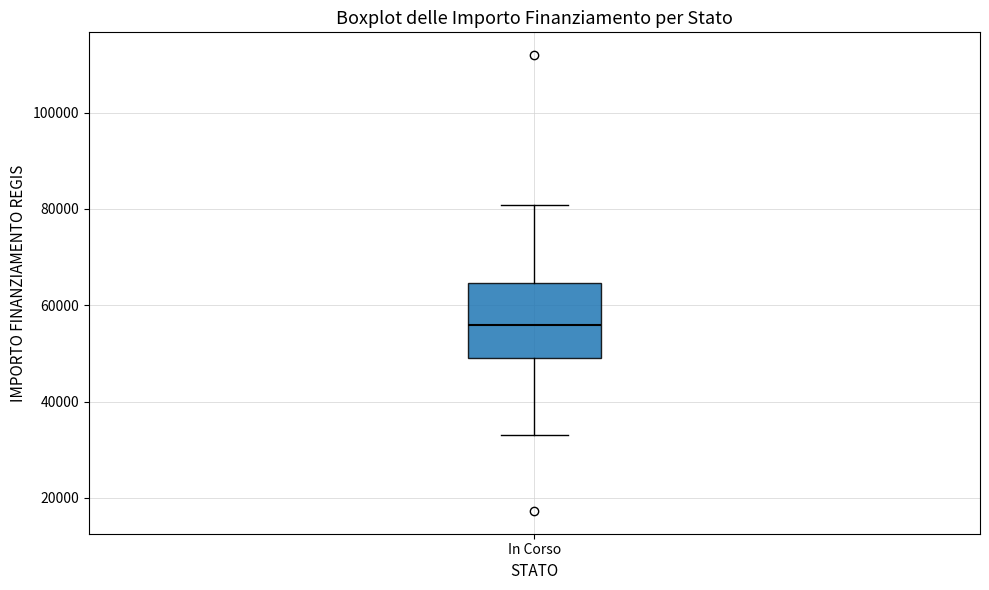

Transcribe this box plot: give where the median line is, the range the box spans, and where the two whiskers end, as read against the y-axis. The values are not printed on the chart, so give them approximately, as read against the axis.

median 56000, box 50000 to 64000, whiskers 32000 to 80000